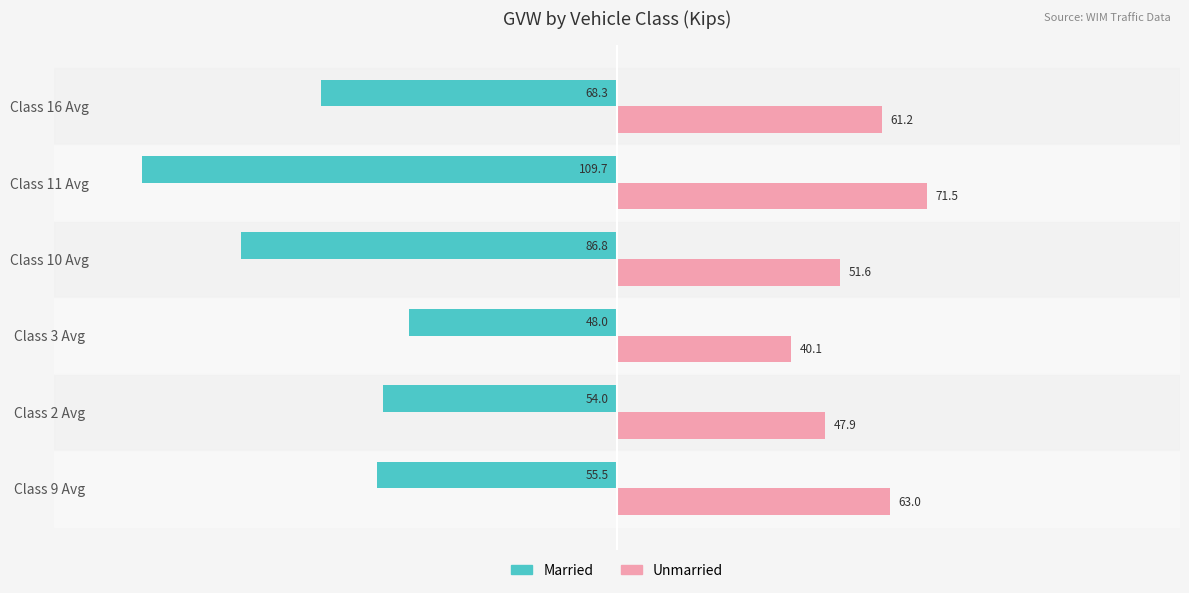

True or false: Unmarried has a value of 54.4 at Class 3 Avg.

False